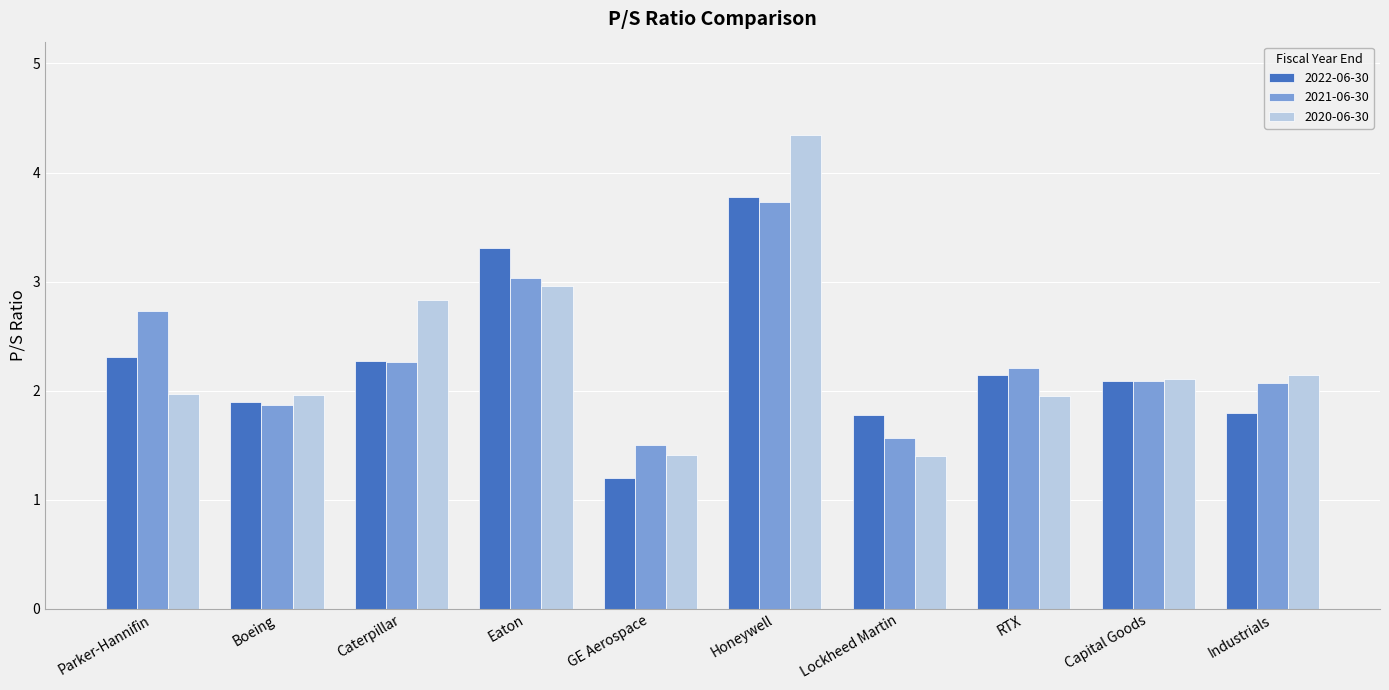

Is the value of 2021-06-30 at Lockheed Martin greater than the value of 2020-06-30 at Caterpillar?

No